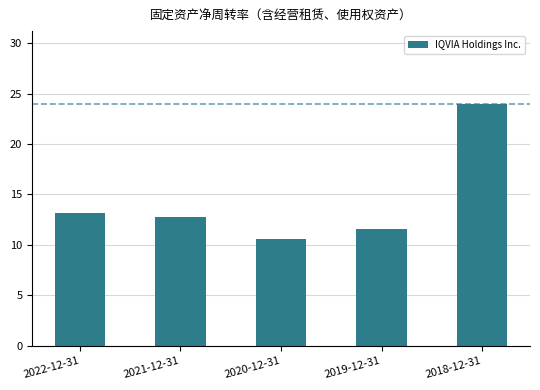

Between 2021-12-31 and 2019-12-31, which is larger?

2021-12-31